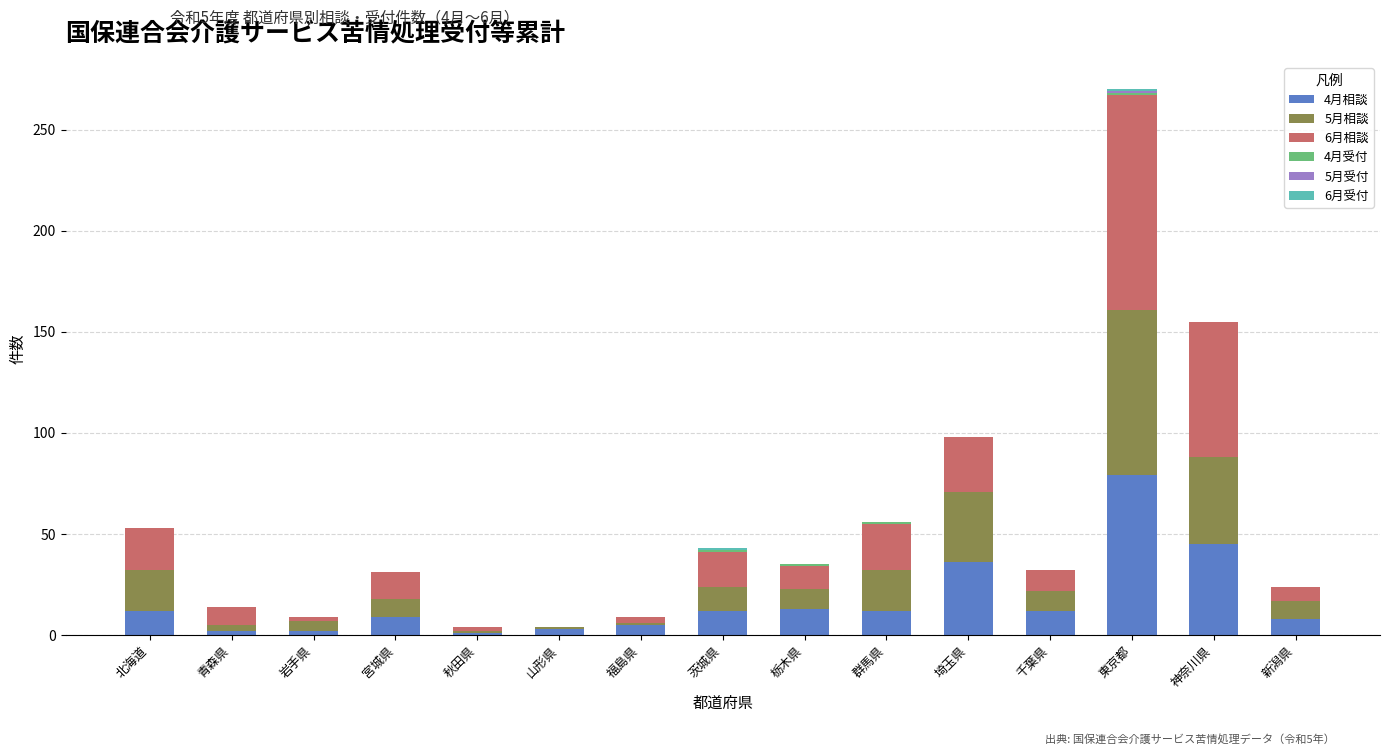

At which category is the sum across all series the highest?

東京都